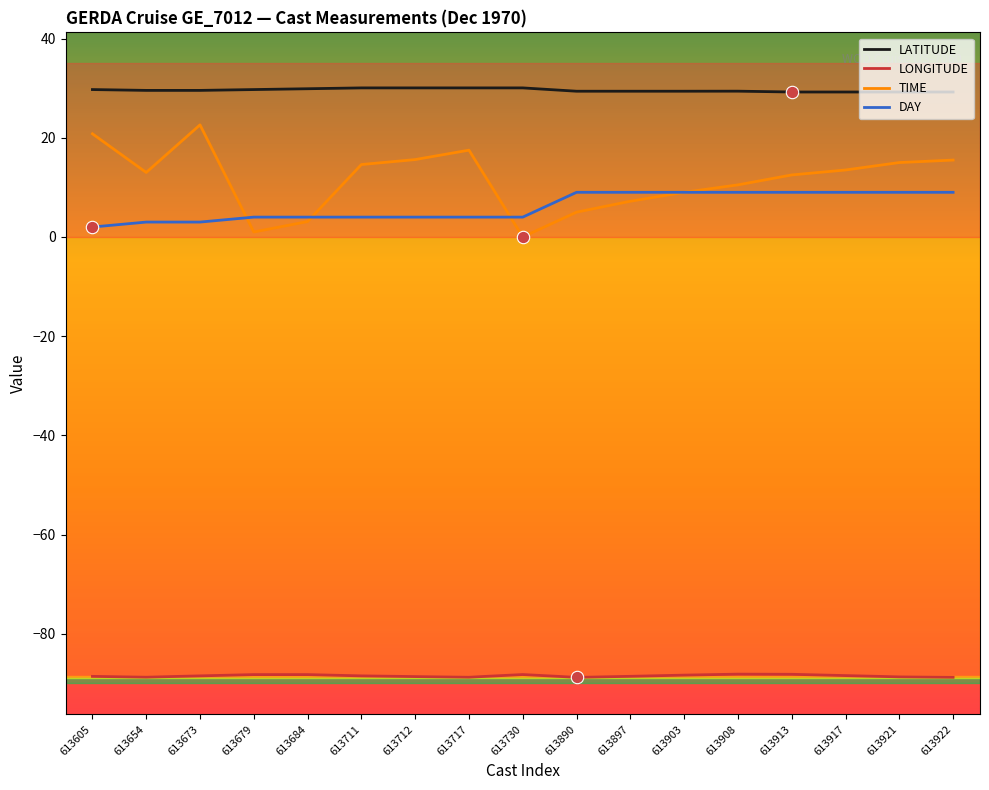

Between 613684 and 613921, which series saw the biggest shift?

TIME